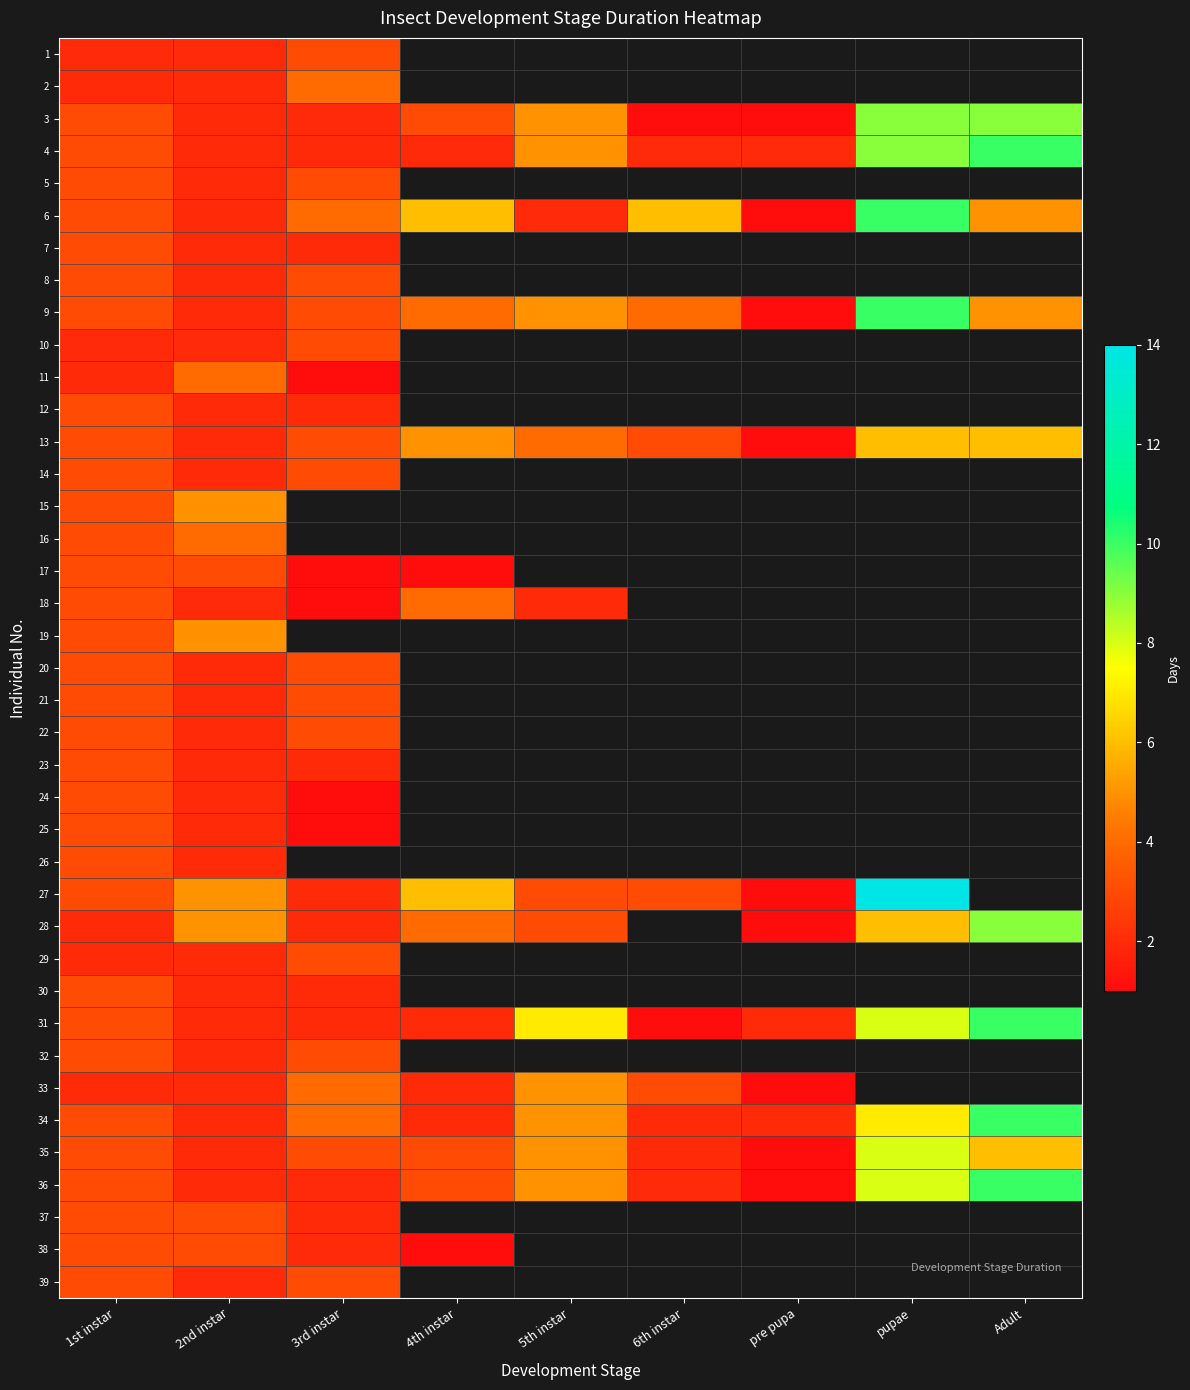

At which category does the chart reach its minimum across all series?

6th instar